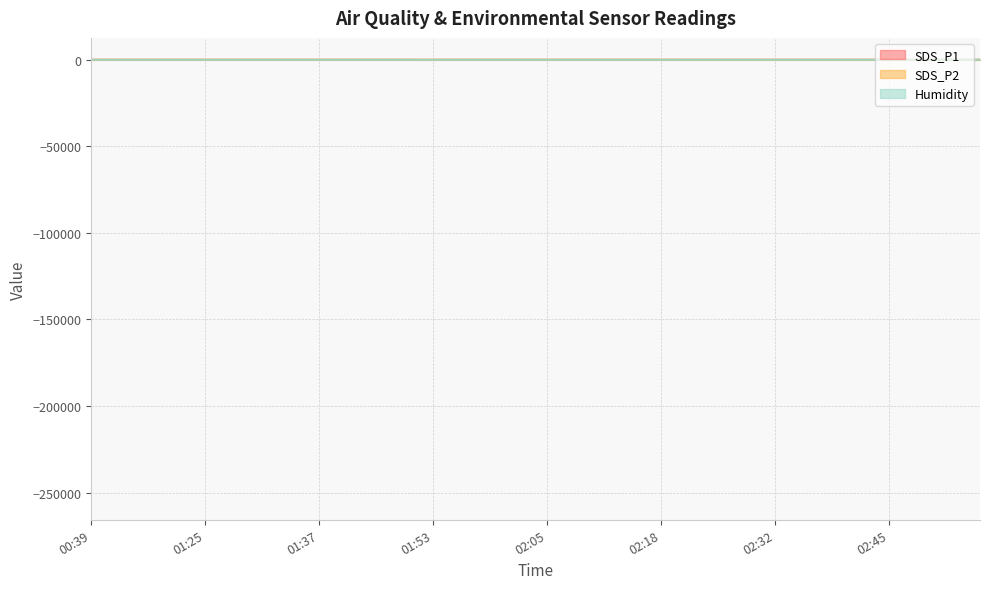

List the labels in order of Humidity value, smallest first.

01:42, 01:45, 01:48, 01:50, 01:53, 01:55, 01:58, 02:00, 02:03, 02:05, 00:42, 00:44, 00:47, 02:08, 00:39, 02:10, 02:13, 01:37, 01:22, 01:25, 01:27, 01:29, 01:32, 01:34, 02:15, 02:18, 02:21, 02:24, 02:27, 02:30, 02:32, 02:35, 02:37, 02:40, 02:42, 02:45, 02:48, 02:51, 02:53, 02:56